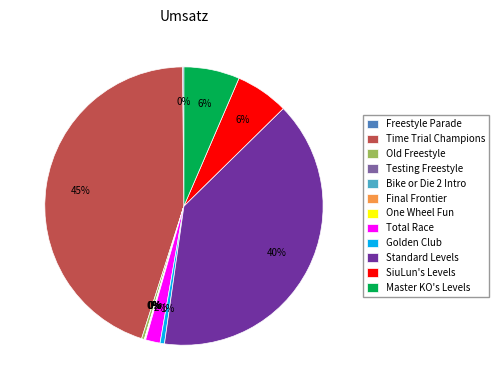

Which slice is the largest?

Time Trial Champions